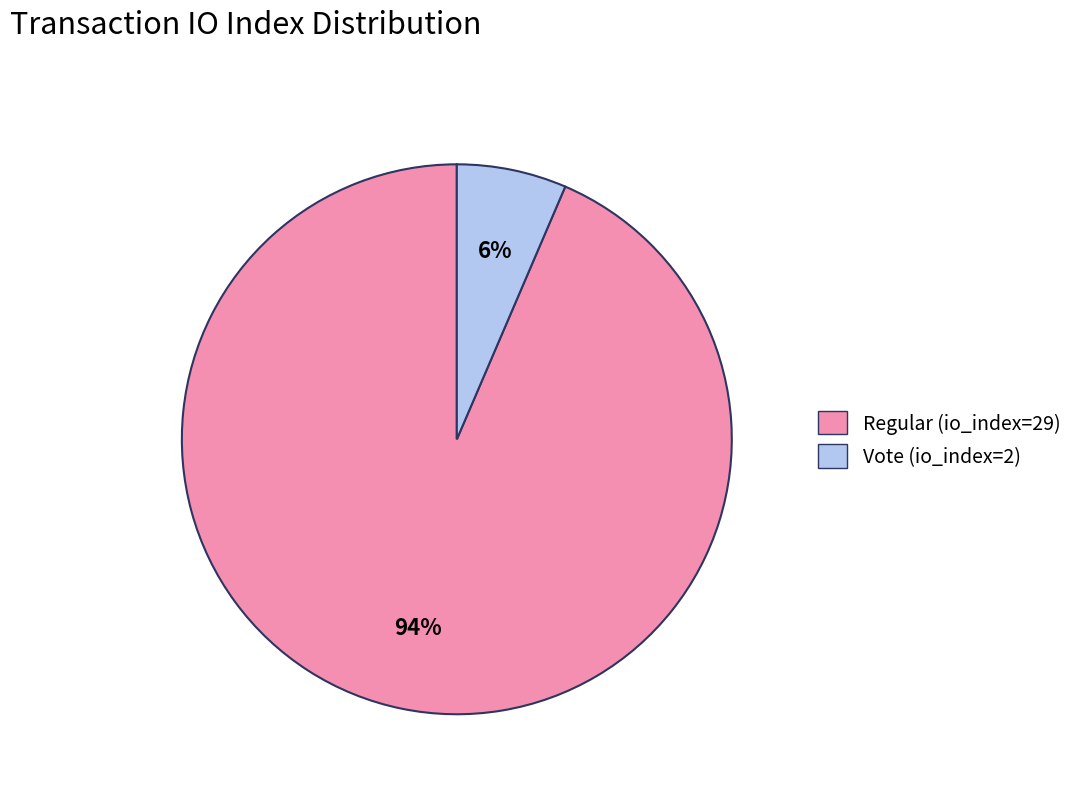

The Vote (io_index=2) slice represents 6% of the pie. True or false?

True